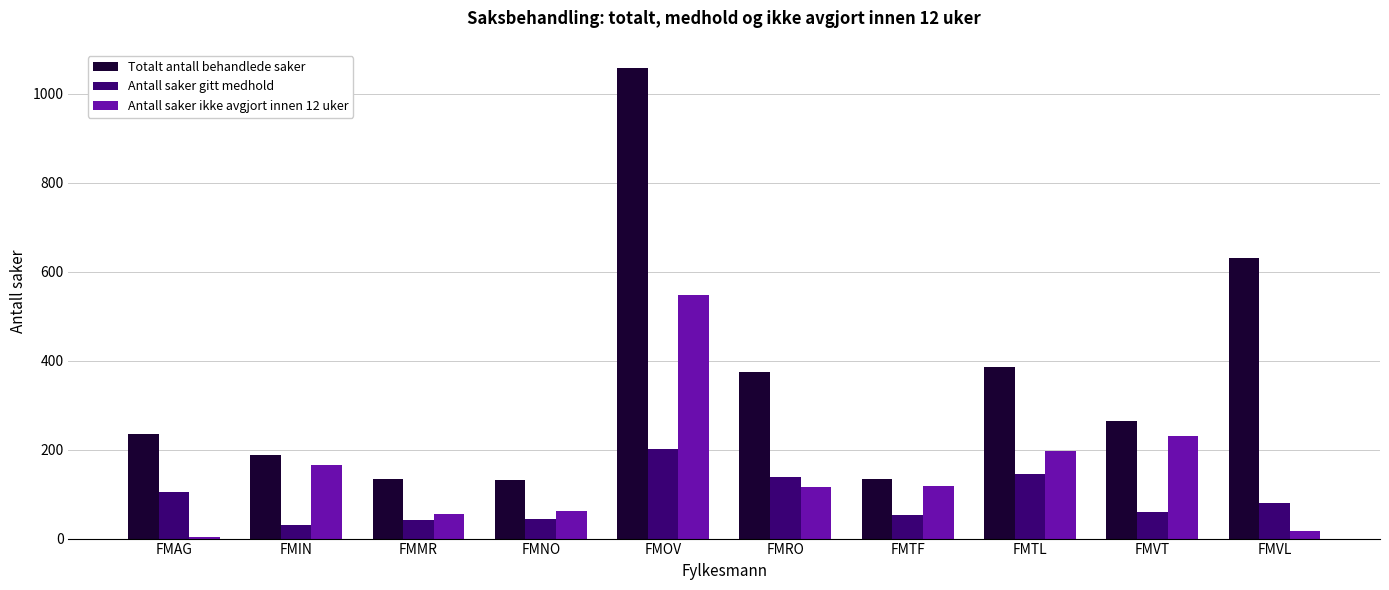

How many data points in Antall saker gitt medhold are less than 79?

5